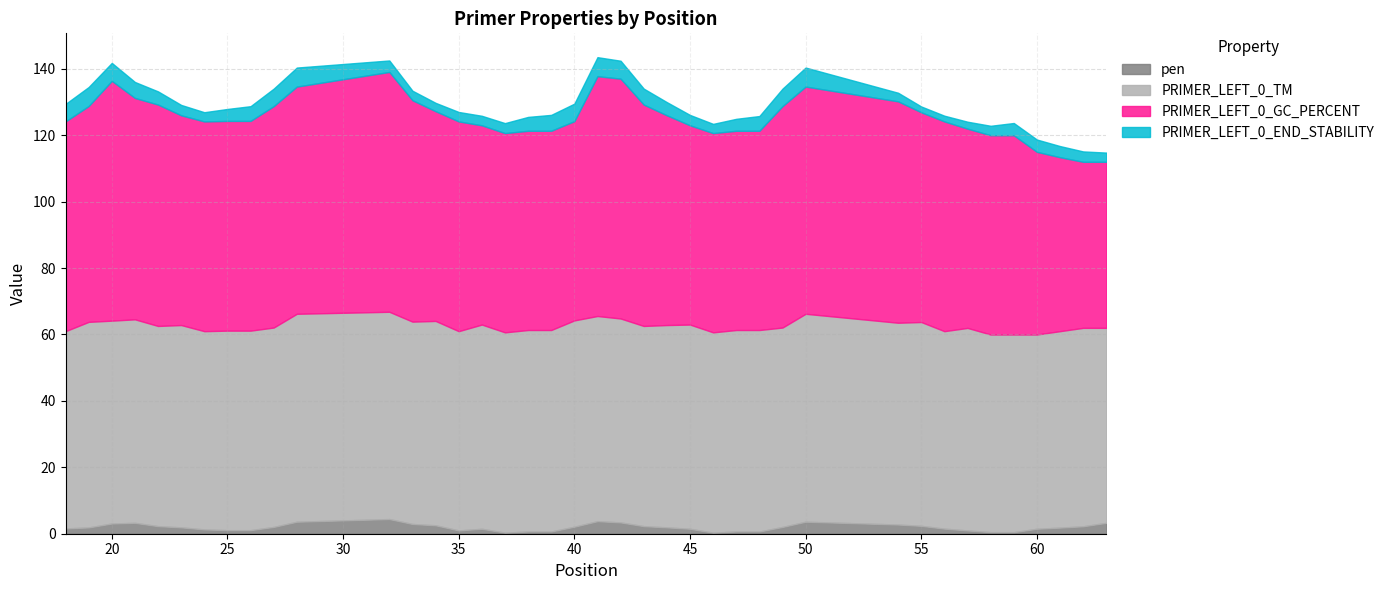

Which has a higher value, 62 or 61?

62